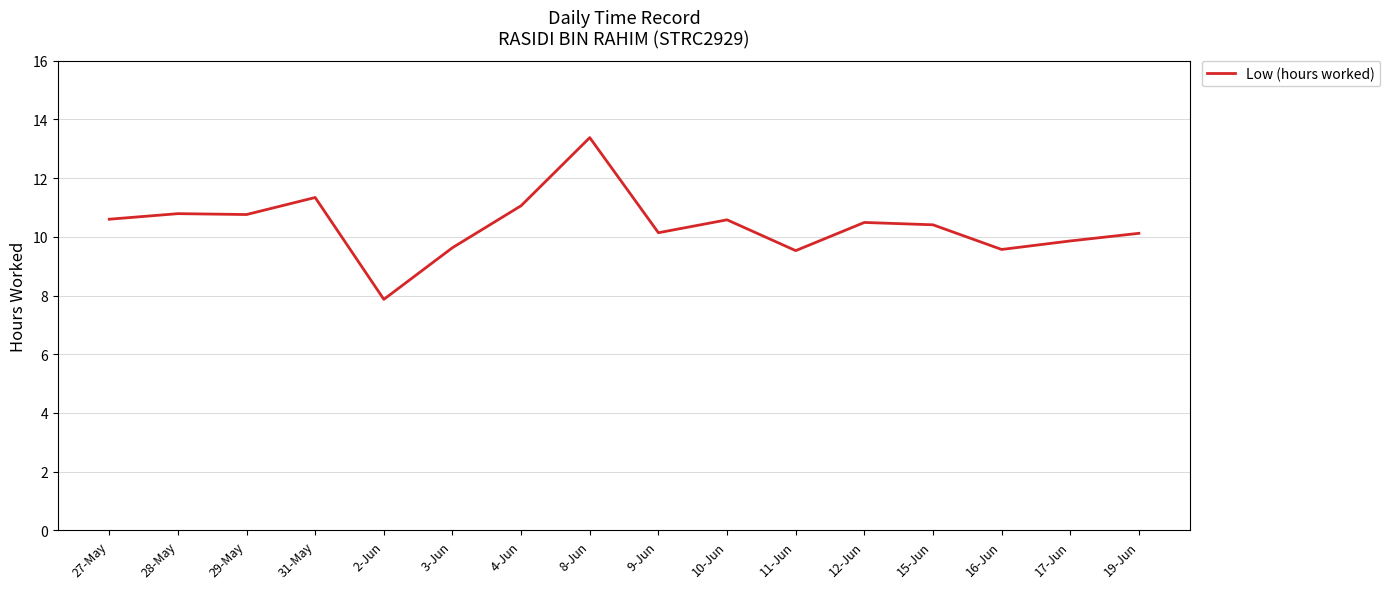

What position from the left is 31-May?

4